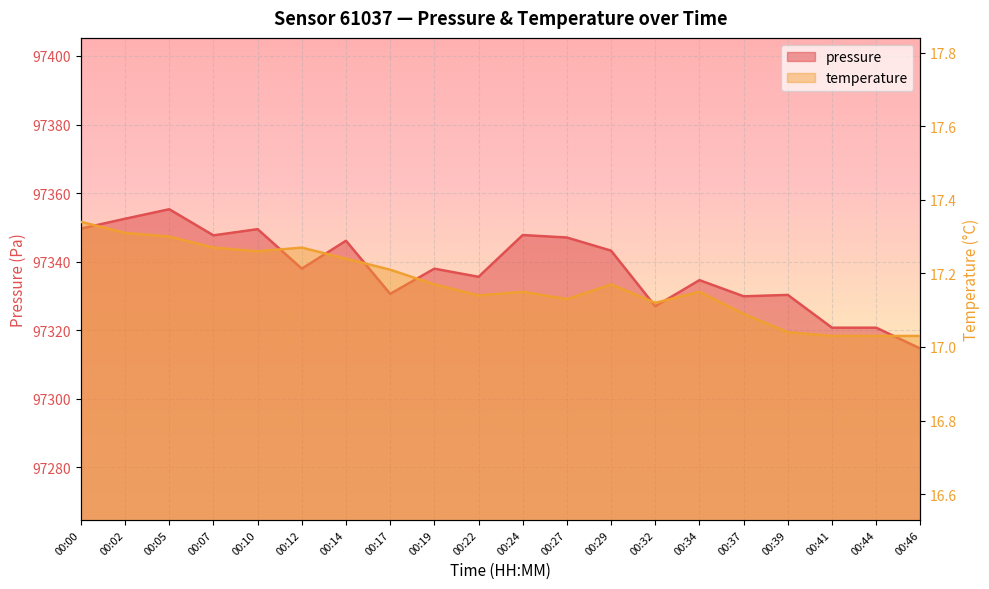

Reading right to left, list all the values displayed in this chart.

pressure: 00:46=97314.6	00:44=97320.7	00:41=97320.7	00:39=97330.3	00:37=97329.9	00:34=97334.6	00:32=97327.0	00:29=97343.2	00:27=97347.0	00:24=97347.8	00:22=97335.6	00:19=97337.9	00:17=97330.6	00:14=97346.1	00:12=97337.9	00:10=97349.5	00:07=97347.7	00:05=97355.3	00:02=97352.5	00:00=97349.6
temperature: 00:46=17.0	00:44=17.0	00:41=17.0	00:39=17.0	00:37=17.1	00:34=17.1	00:32=17.1	00:29=17.2	00:27=17.1	00:24=17.1	00:22=17.1	00:19=17.2	00:17=17.2	00:14=17.2	00:12=17.3	00:10=17.3	00:07=17.3	00:05=17.3	00:02=17.3	00:00=17.3